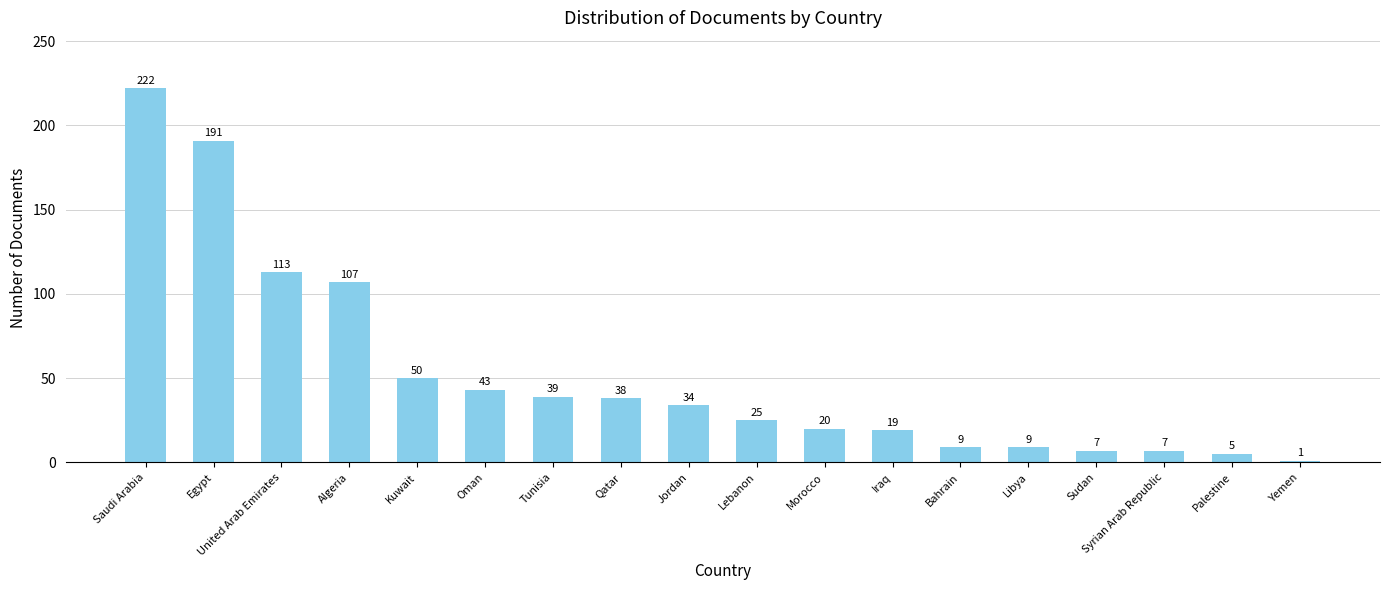

What is the label of the 5th bar from the left?

Kuwait